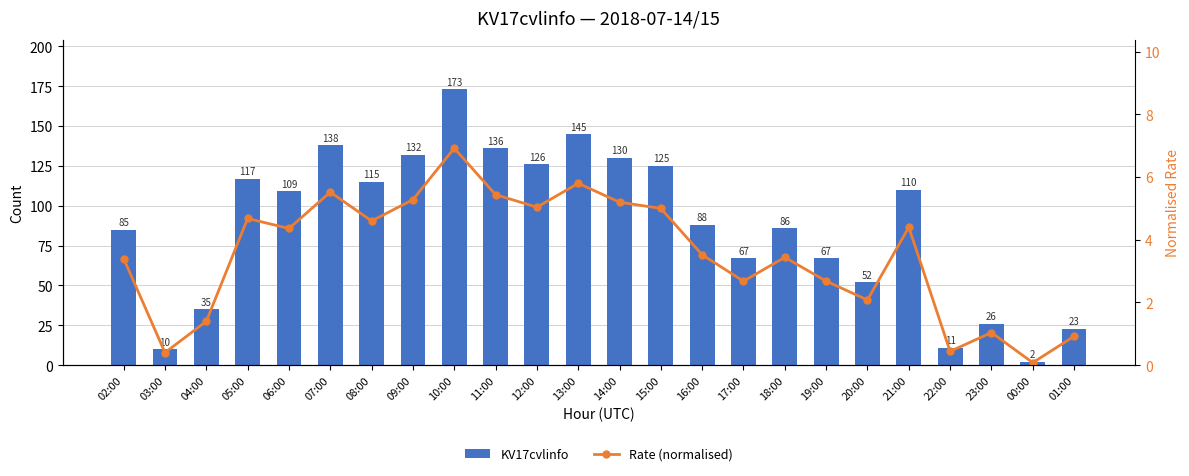

True or false: Rate (normalised) has a value of 3.4 at 02:00.

True